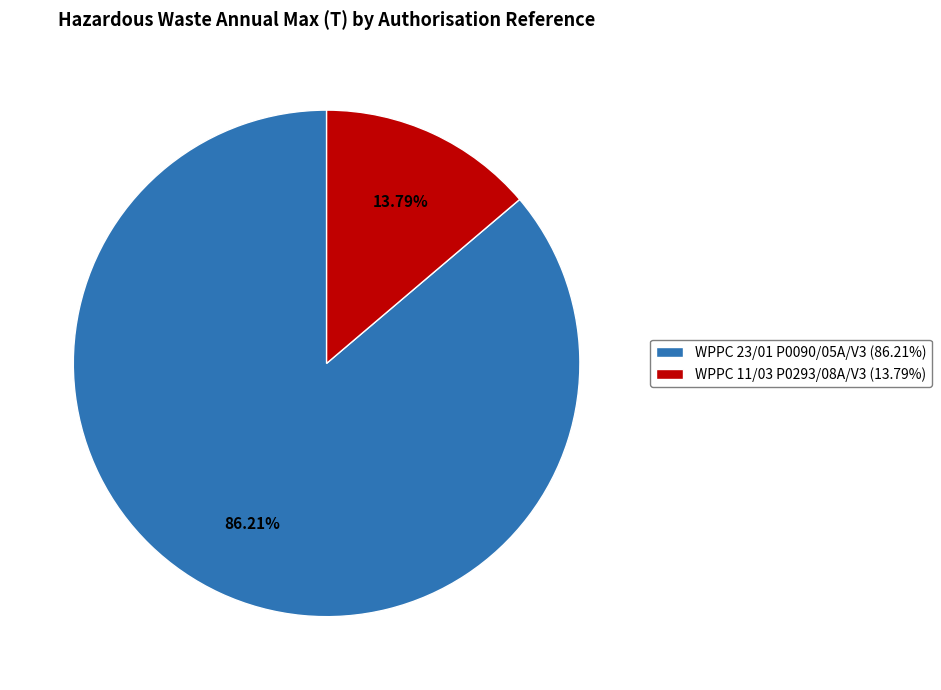

How many segments does this pie chart have?

2